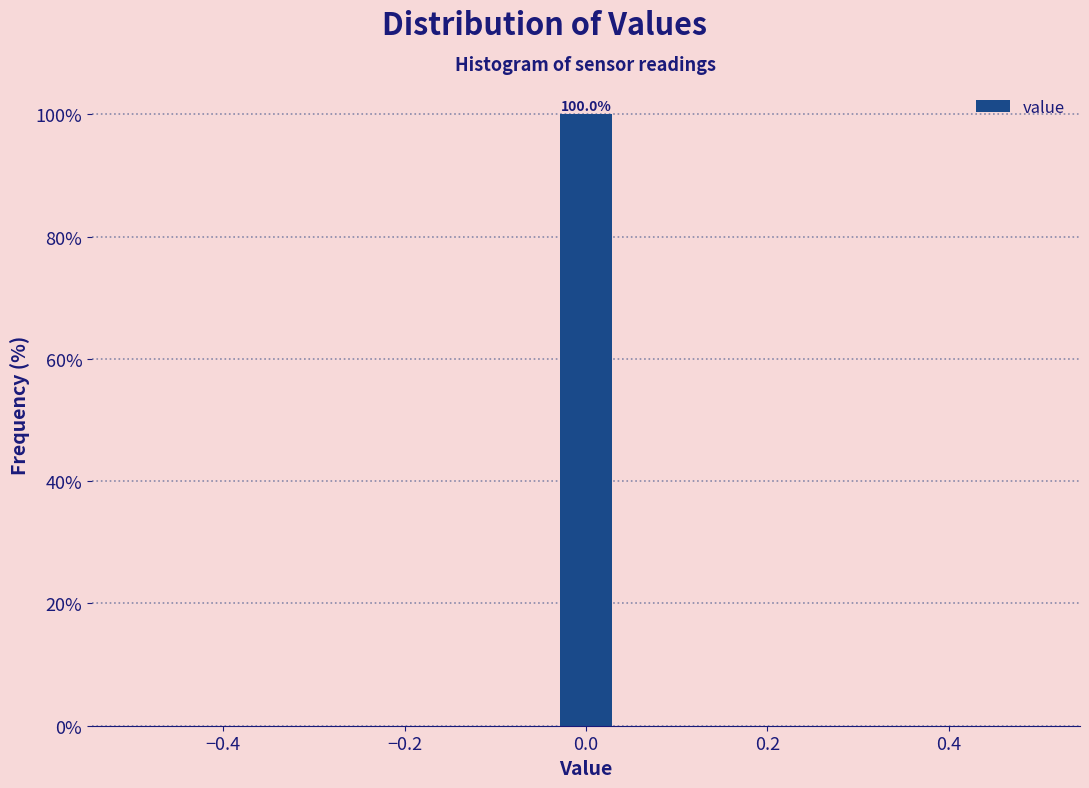

Around what value on the x-axis is the tallest bar? Give the approximate position of its centre, as read against the axis.

0.00